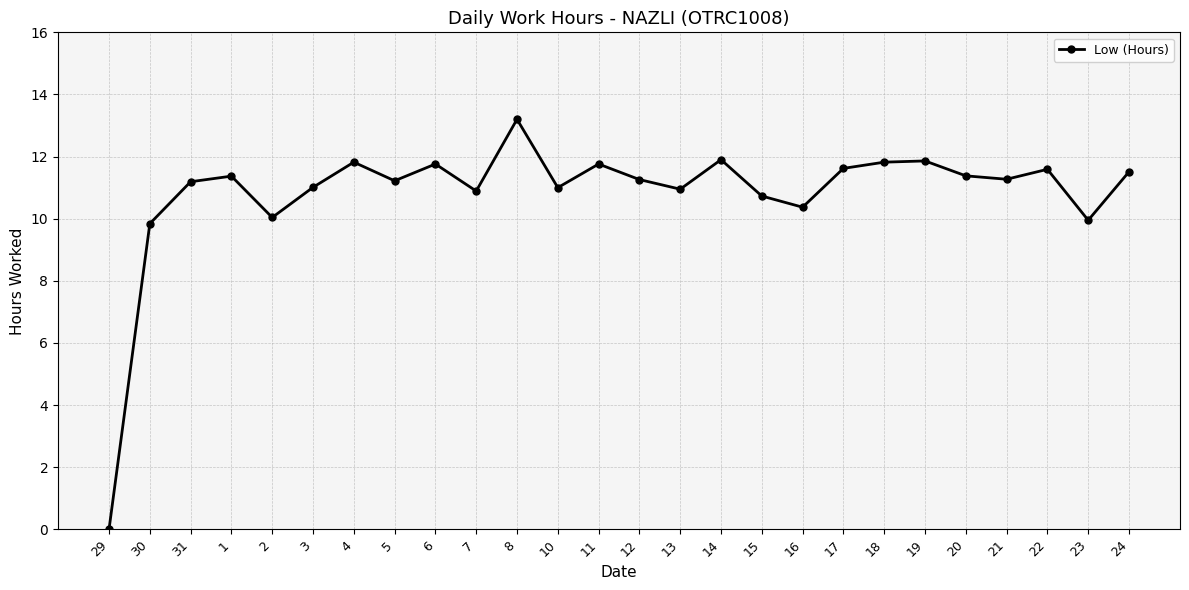

What position from the right is 19?

6